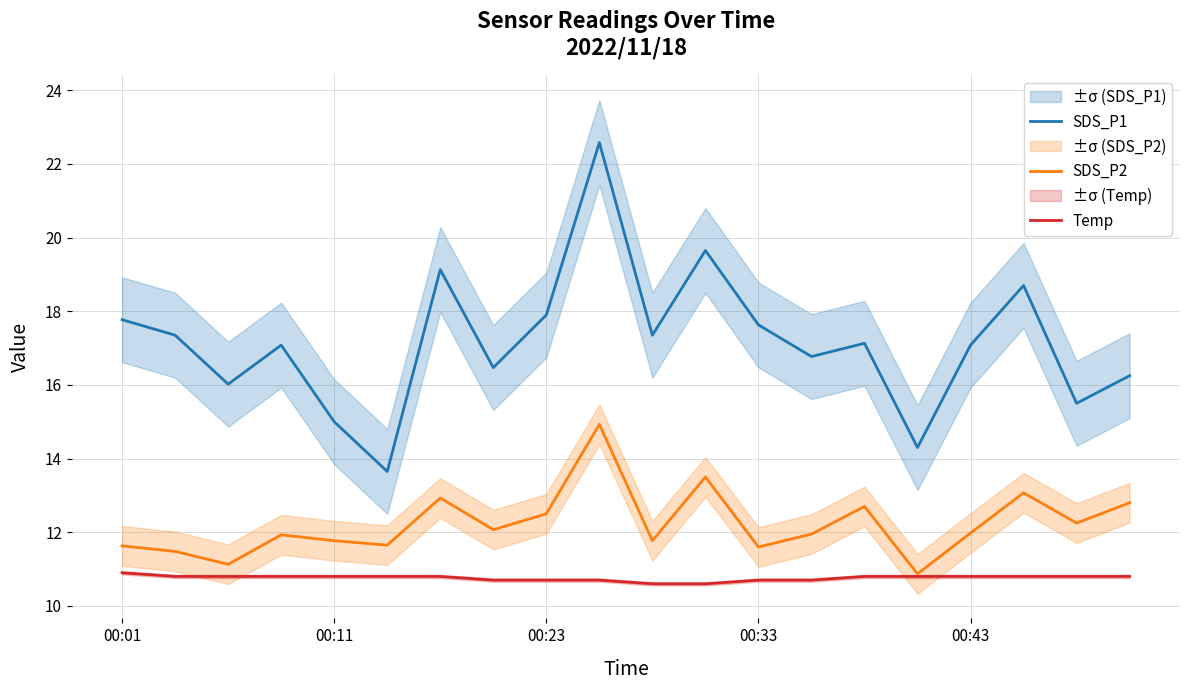

What is the value of the SDS_P2 point at the 4th from the left?

11.9